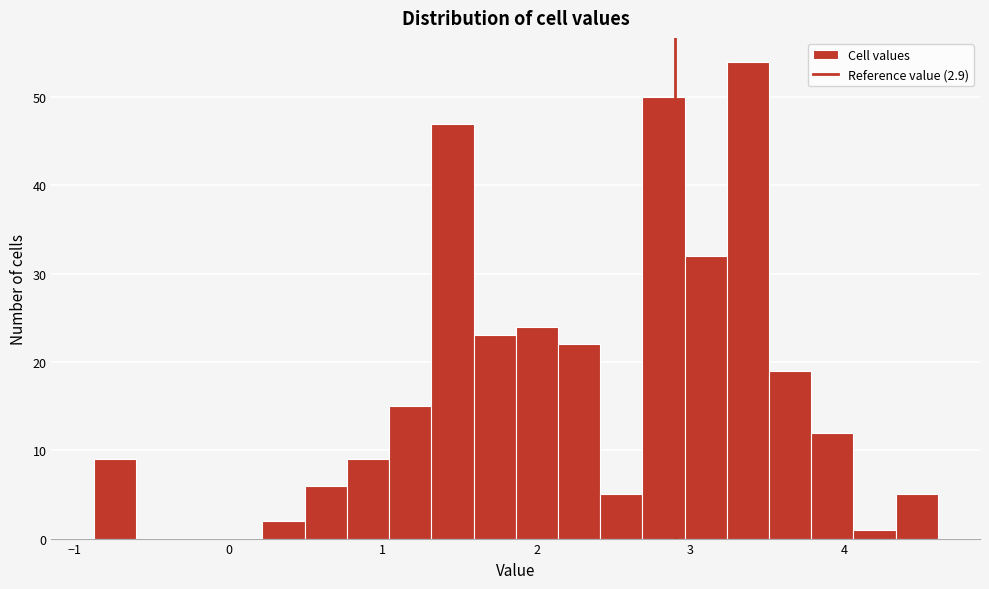

Read against the x-axis, roughly where is the centre of the tallest bar?

3.4